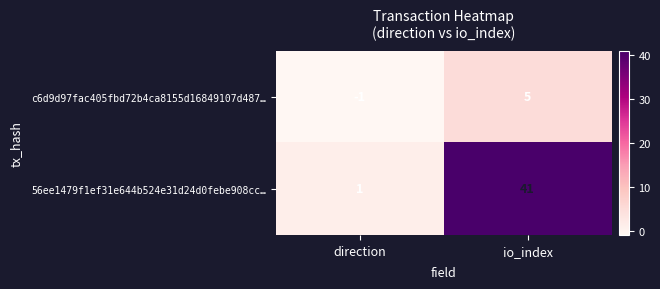

Count the number of categories in the chart.

2